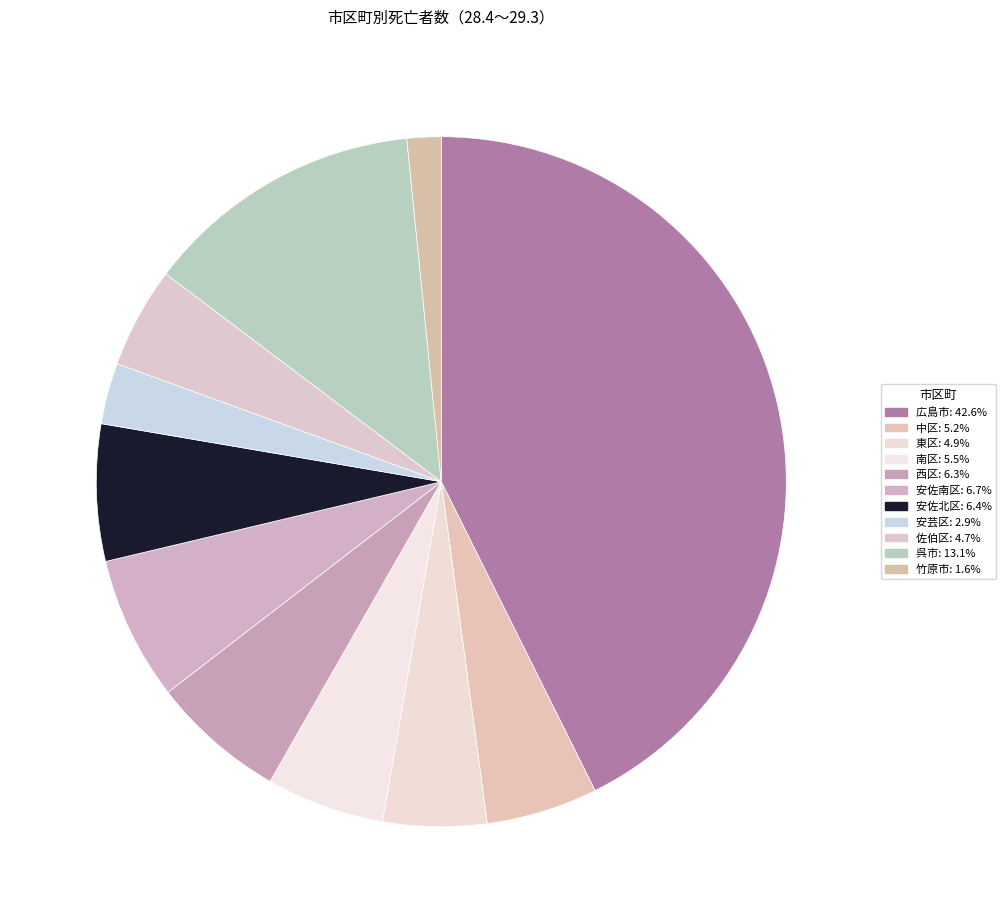

What is the change in value from 南区 to 安佐南区?

+287